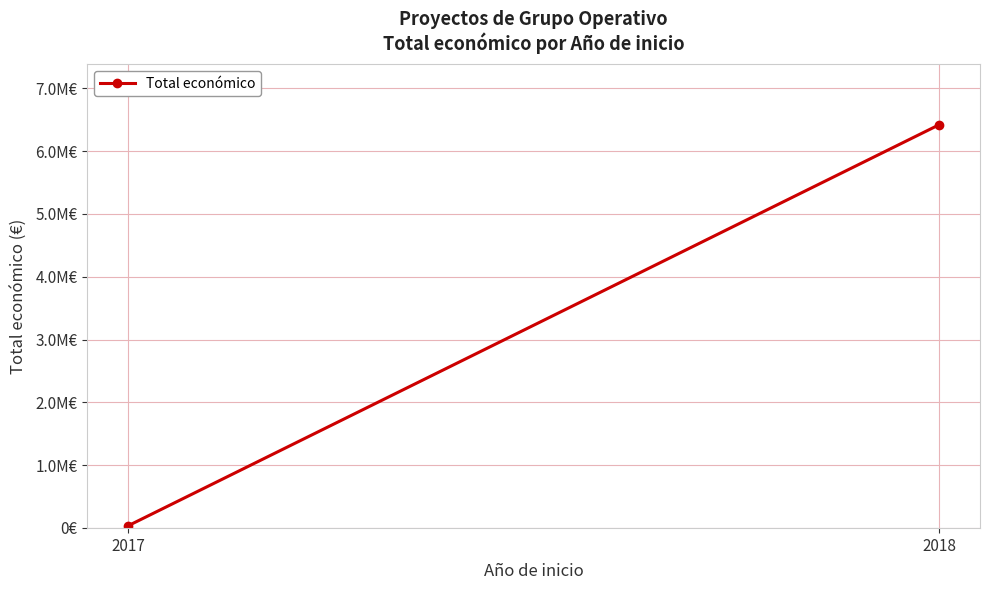

What is the difference between the values at 2017 and 2018?

6387458